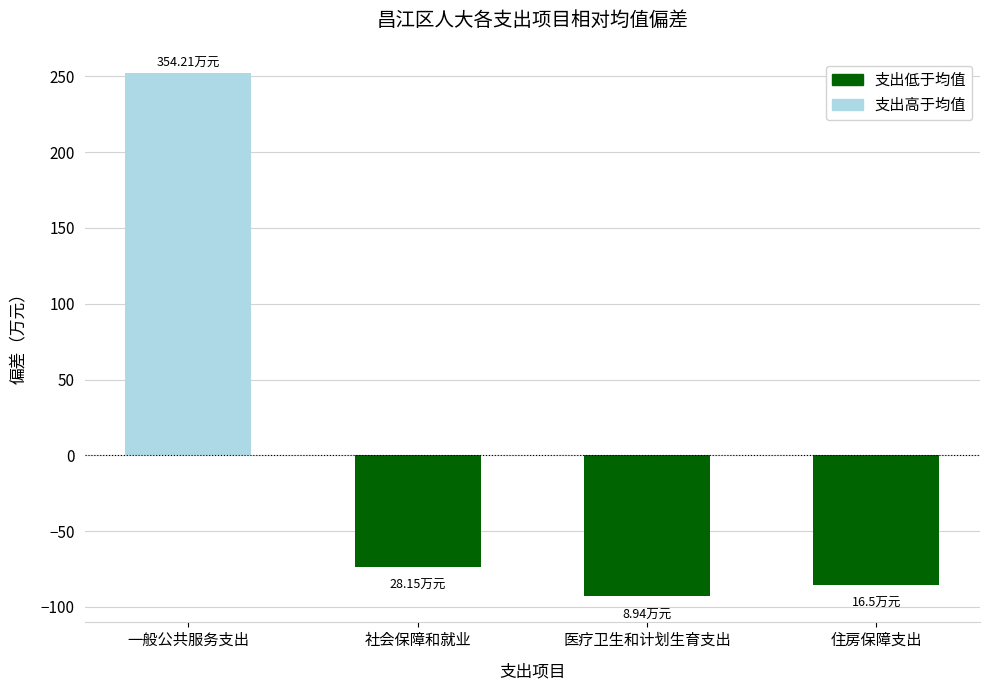

How many bars are there in total?

4